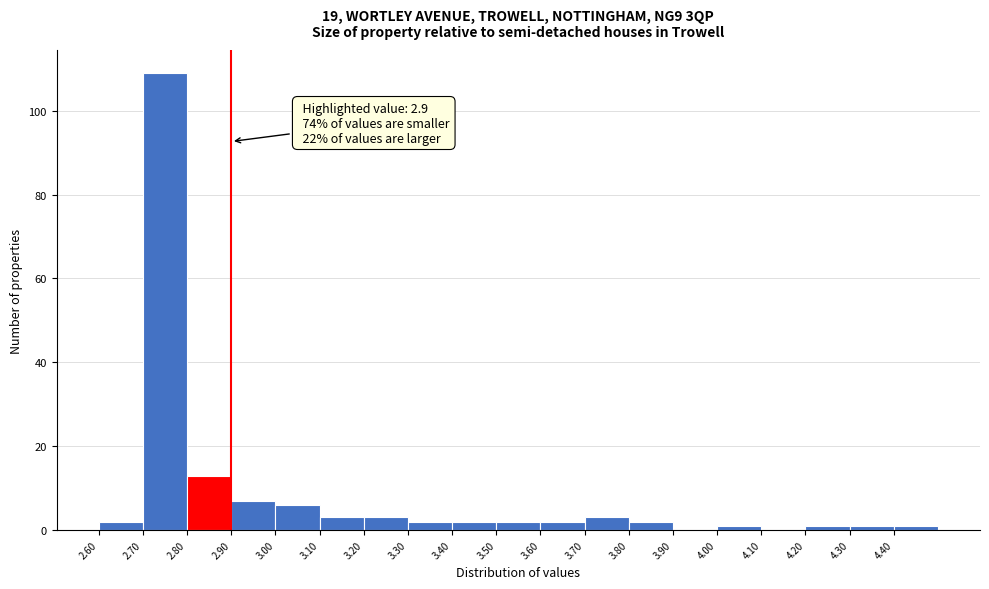

Which range on the x-axis has the tallest bar?

2.7 to 2.8